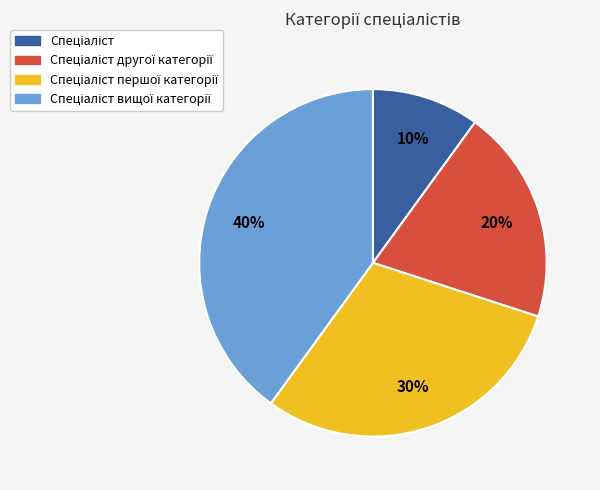

Is there any slice that represents more than half of the pie?

No